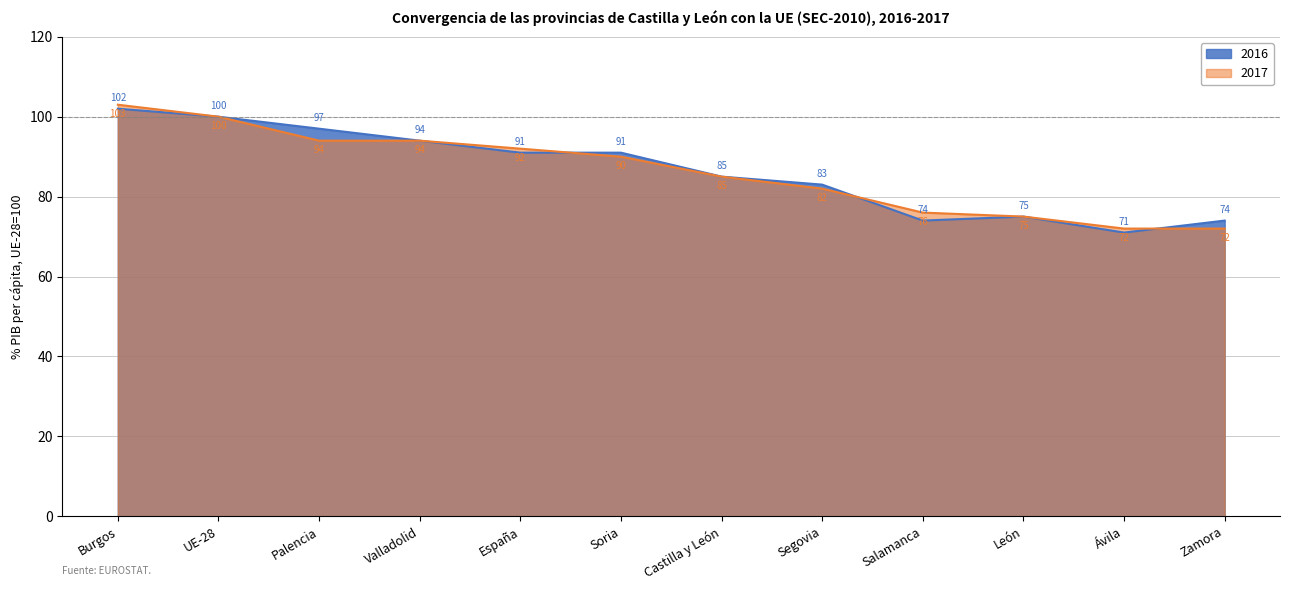

What value does the 2017 series have at Valladolid, to the nearest 5?

95